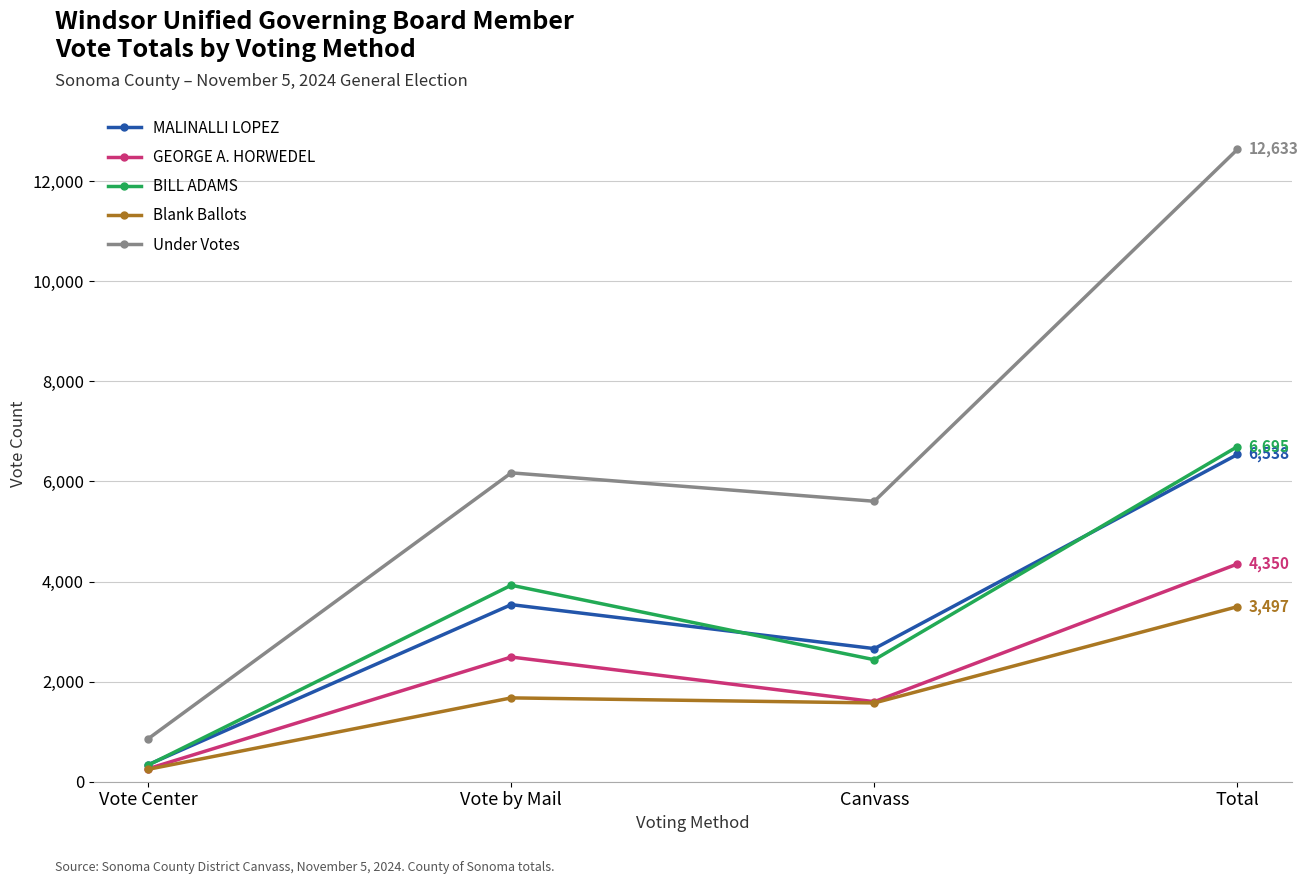

The value of Blank Ballots at Vote by Mail is 2667. True or false?

False